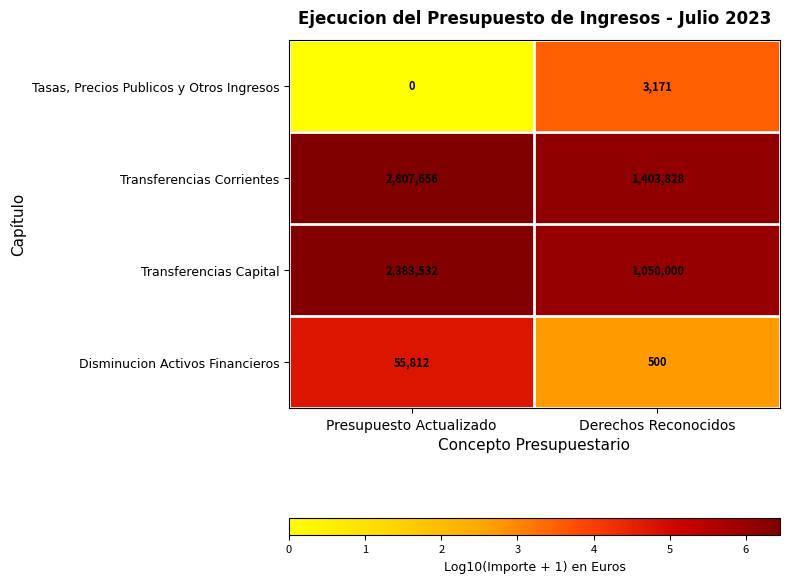

What is the difference between the maximum and minimum values in the Tasas, Precios Publicos y Otros Ingresos series?

3171